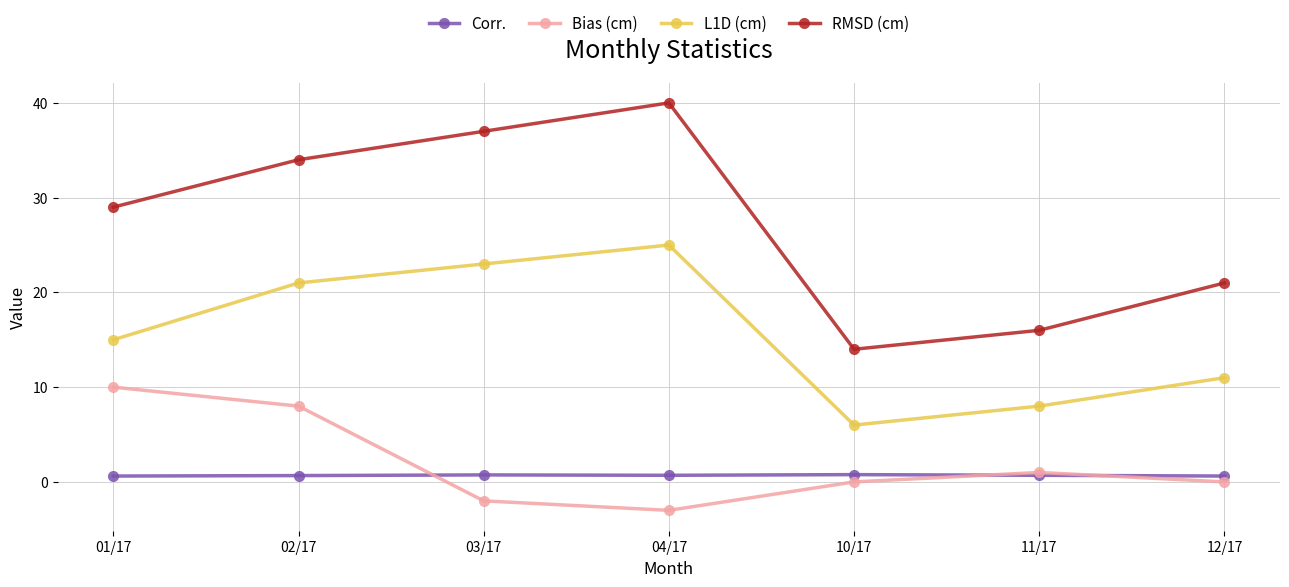

What is the sum of all Bias (cm) values?

14.0